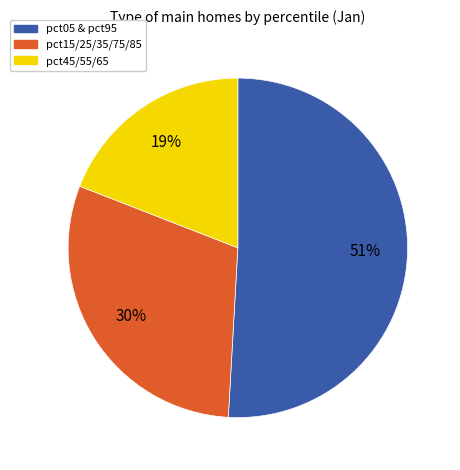

To the nearest percent, what is the average slice percentage?

33%